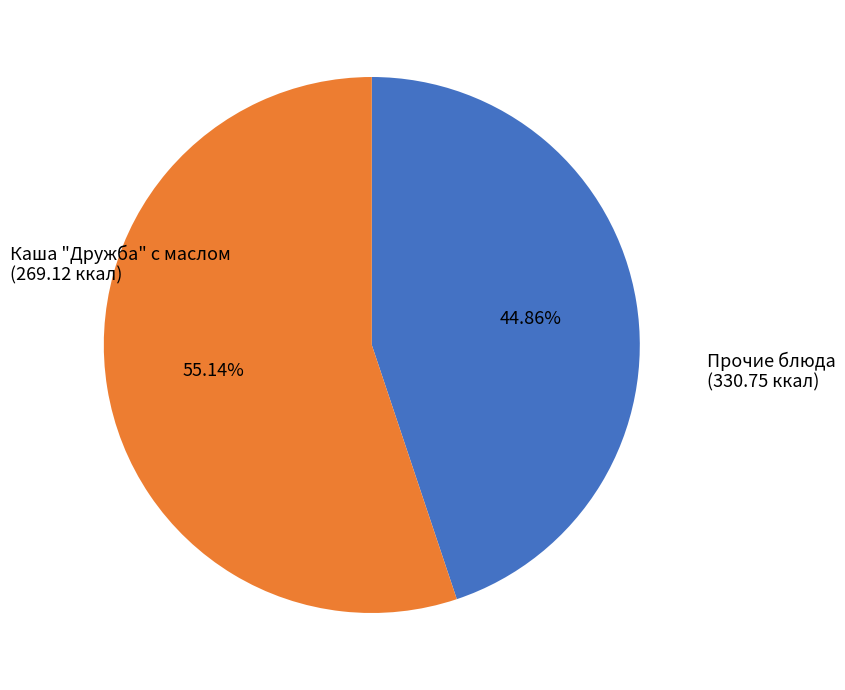

Is there any slice that represents more than half of the pie?

Yes